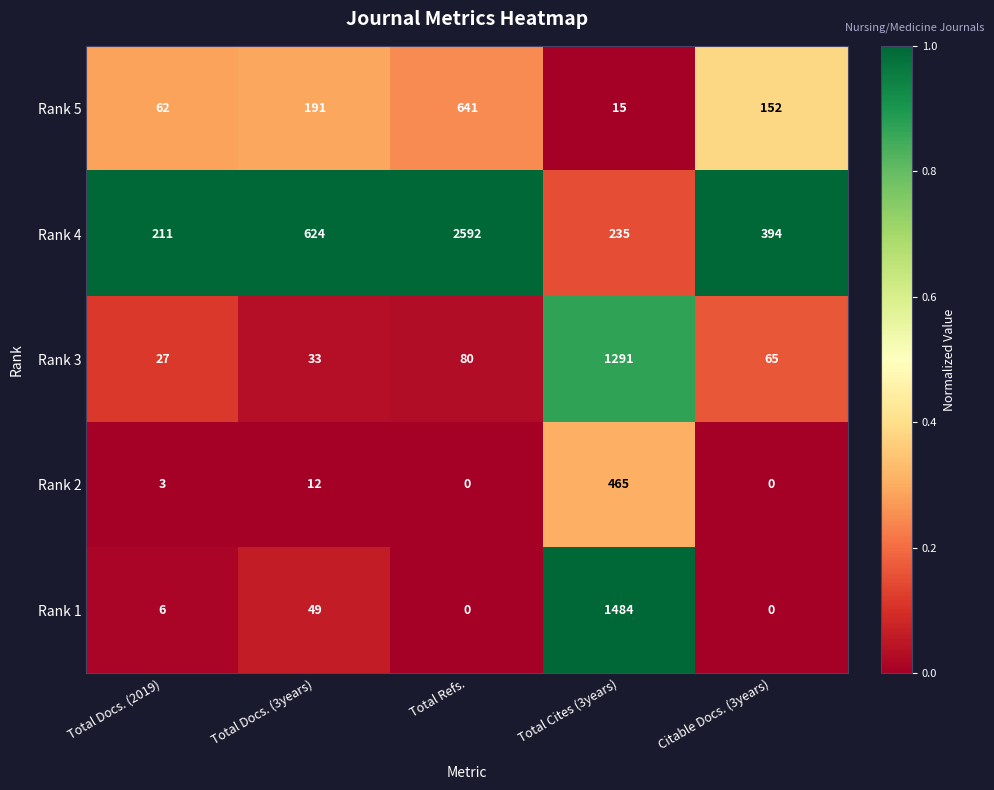

Where is Rank 3 nearest to the value 659?

Total Refs.